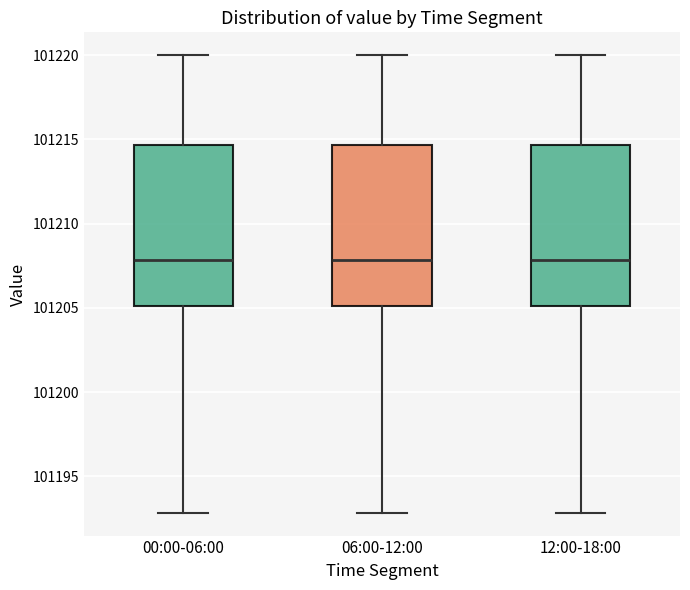

Where is the lower edge of the box for 06:00-12:00 on the y-axis? The values are not printed on the chart, so give them approximately, as read against the axis.

101205.0